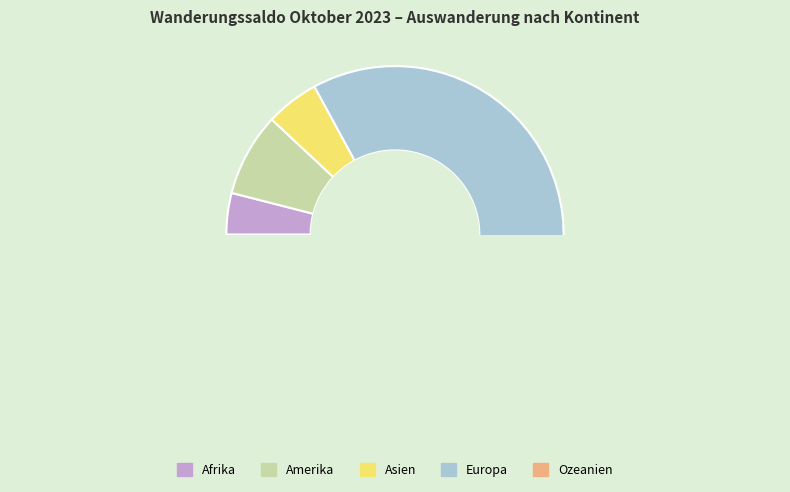

To the nearest percent, what is the difference between the Amerika and Ozeanien slice percentages?

8%